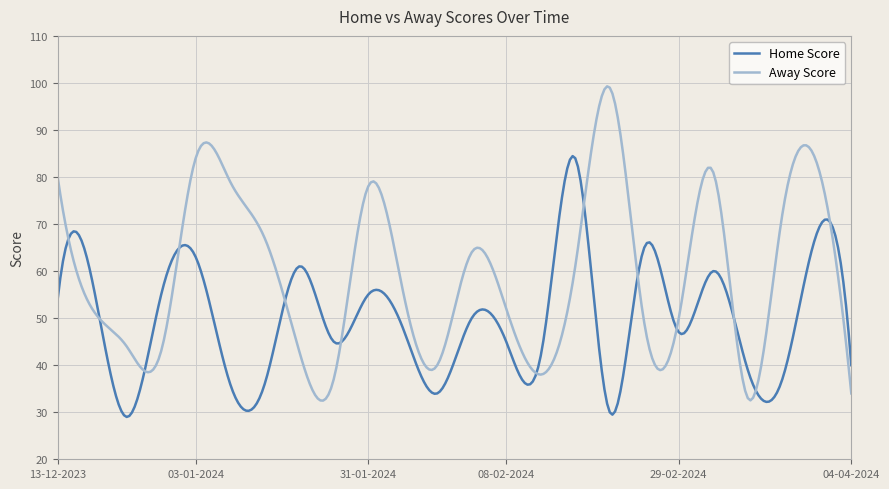

True or false: Away Score has more than 1 points higher than both neighbors.

True